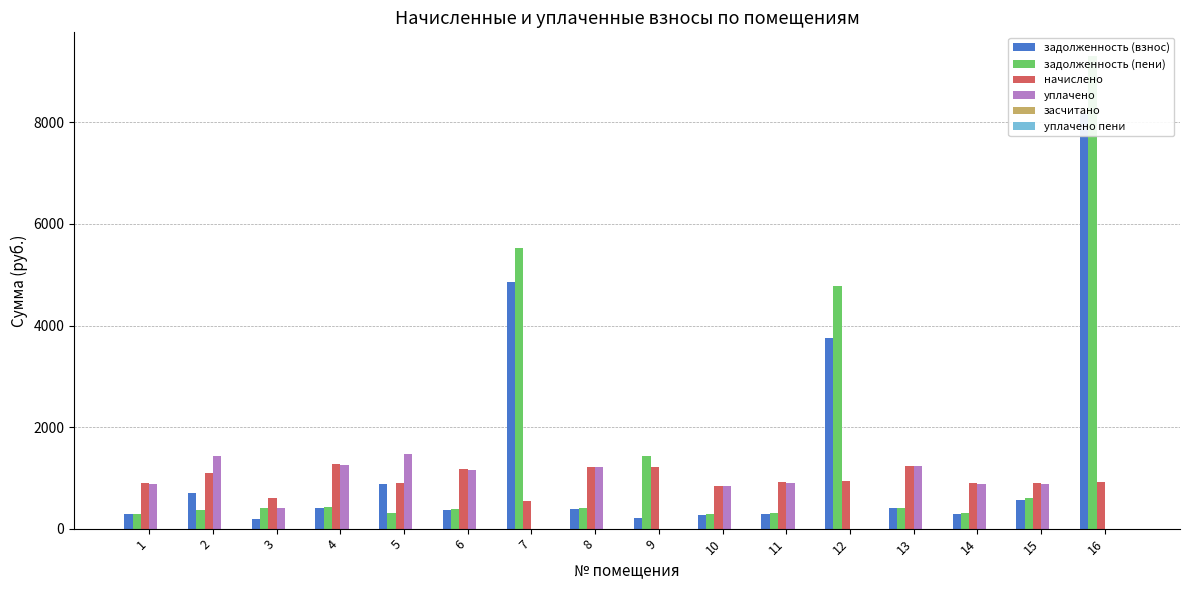

How many groups of bars are there?

16